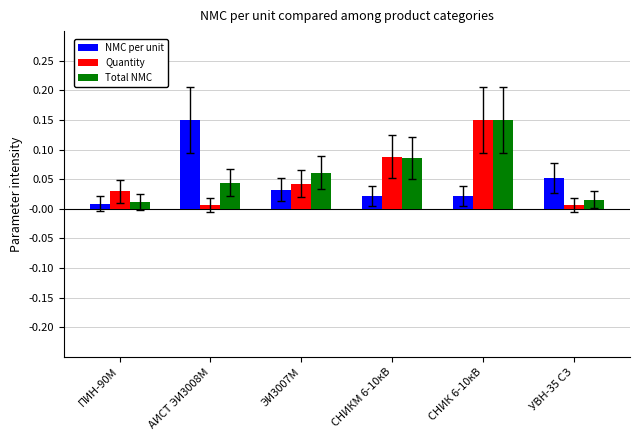

How many groups of bars are there?

6